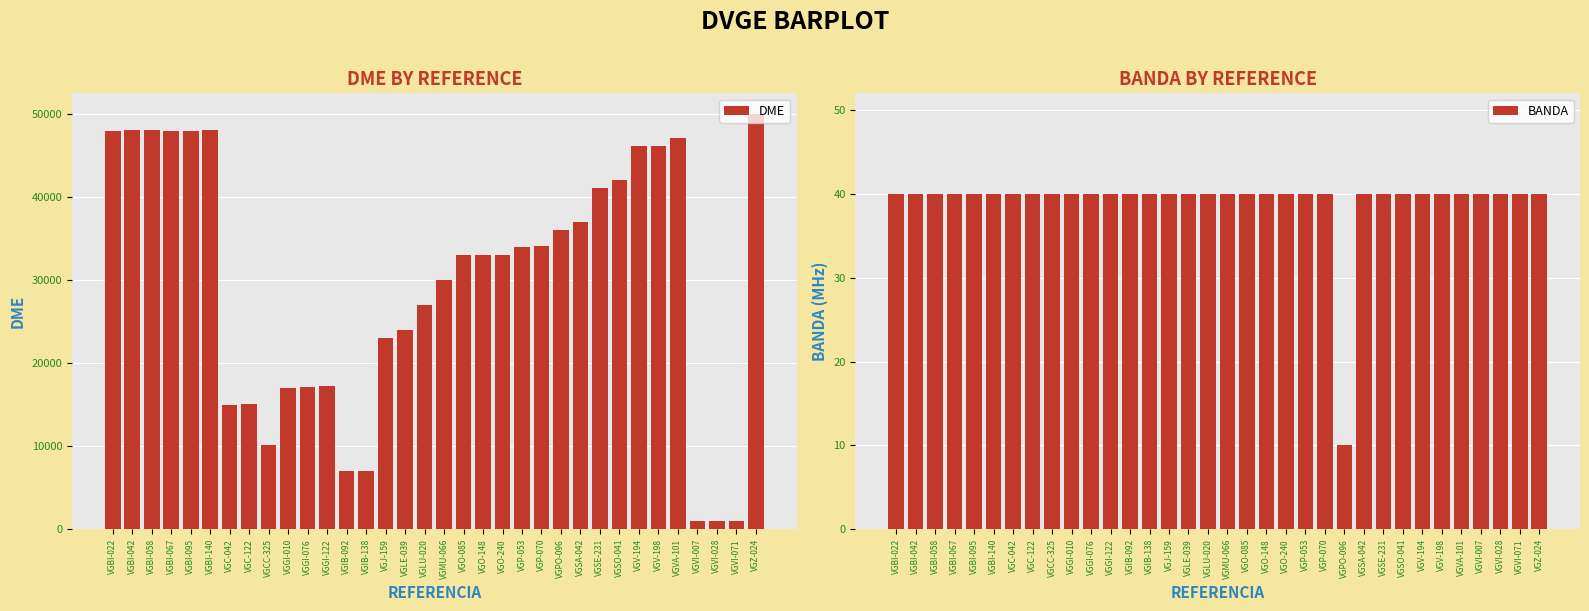

Reading left to right, transcribe all the data shown in this chart.

DME: 48026	48055	48086	48044	48026	48074	15030	15073	10155	17032	17140	17215	7026	7040	23060	24030	27010	30016	33025	33038	33076	34069	34099	36057	37079	41090	42025	46235	46238	47144	1008	1021	1001	50023
BANDA: 40	40	40	40	40	40	40	40	40	40	40	40	40	40	40	40	40	40	40	40	40	40	40	10	40	40	40	40	40	40	40	40	40	40